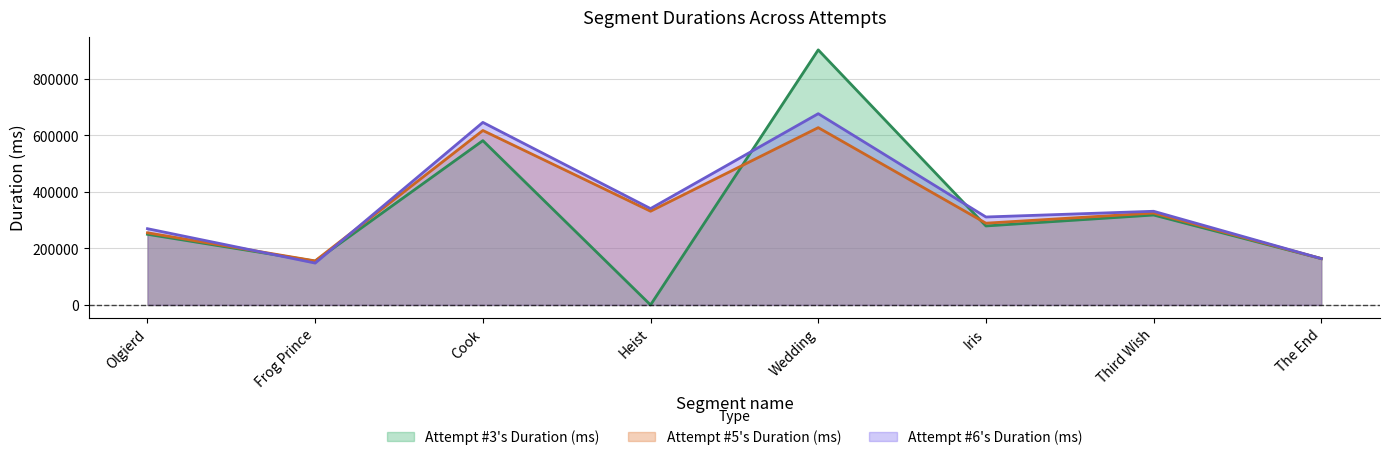

Which series changed the most between Olgierd and The End?

Attempt #6's Duration (ms)